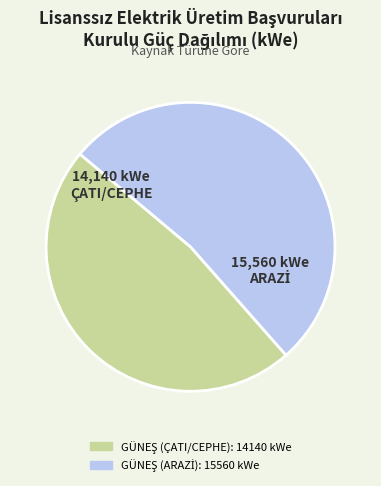

Count the number of slices in the pie.

2